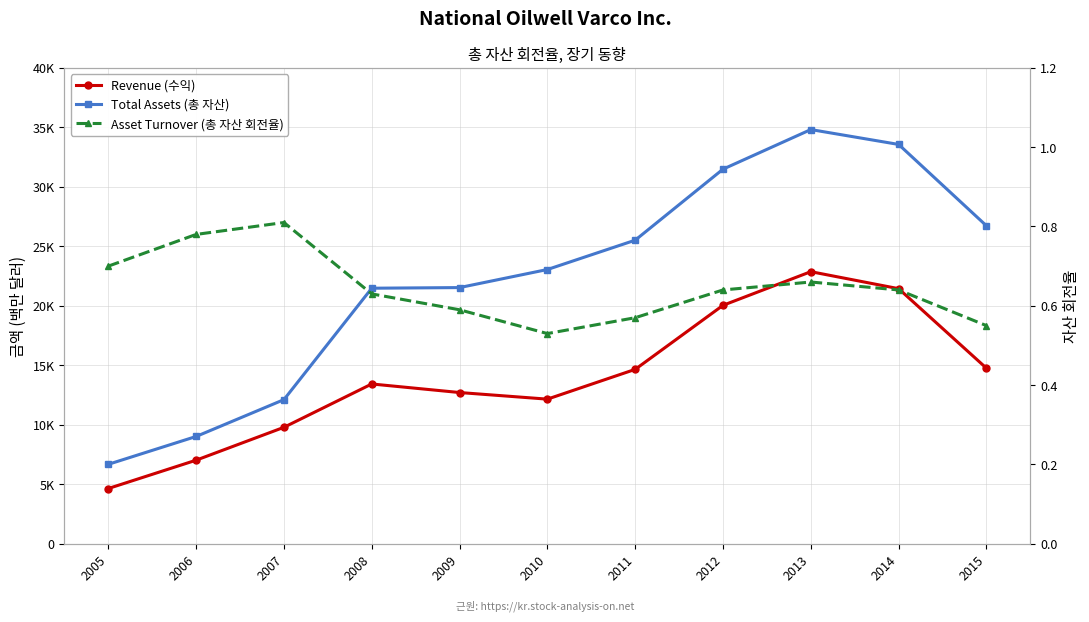

What are all the series names shown in the legend?

Revenue (수익), Total Assets (총 자산), Asset Turnover (총 자산 회전율)